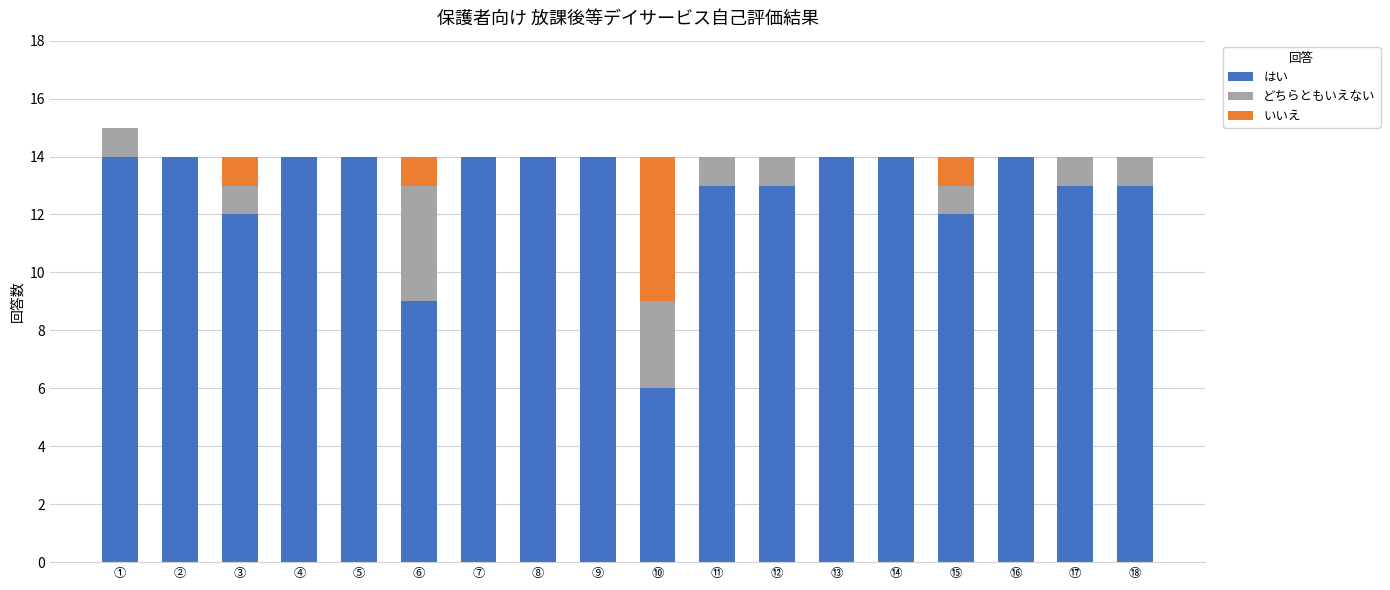

Is it true that はい equals 7 at ⑤?

False